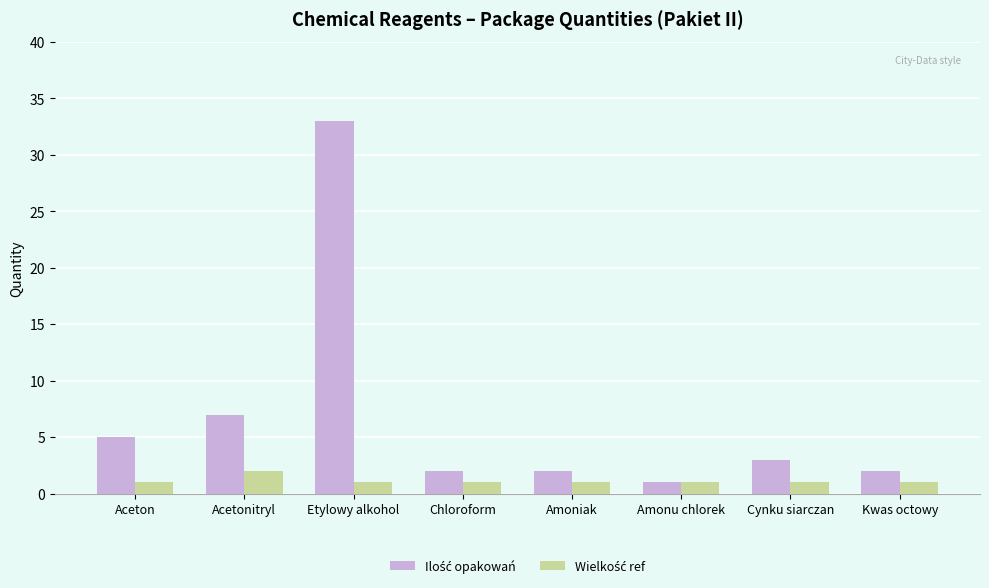

Which category has the highest value across all series?

Etylowy alkohol